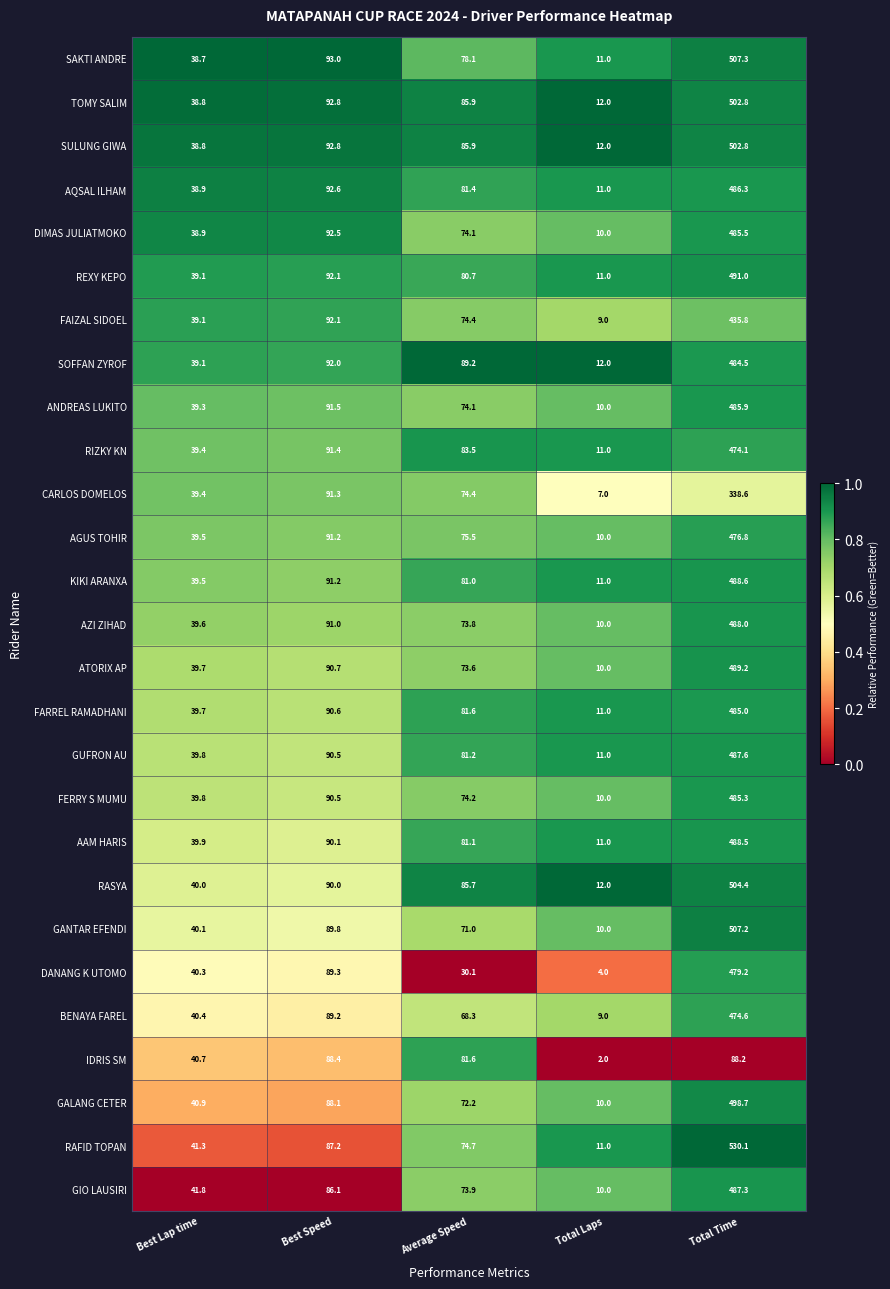

Rank the categories by SAKTI ANDRE value from highest to lowest.

Total Time, Best Speed, Average Speed, Best Lap time, Total Laps